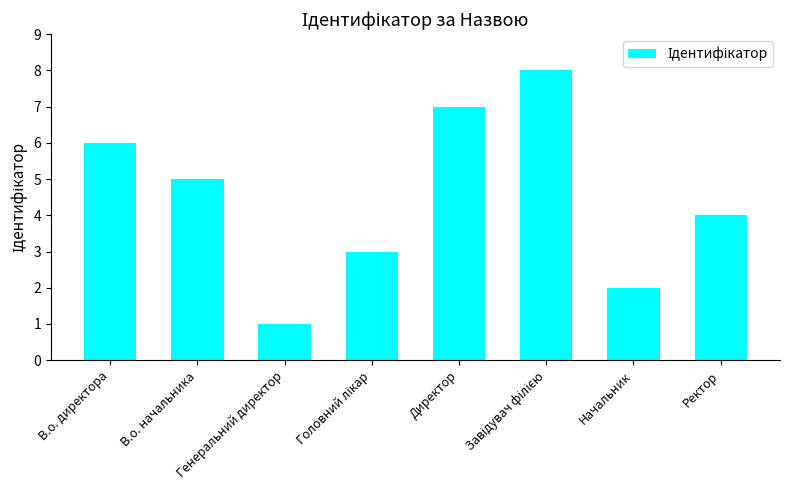

What is the change in value from В.о. директора to Генеральний директор?

-5